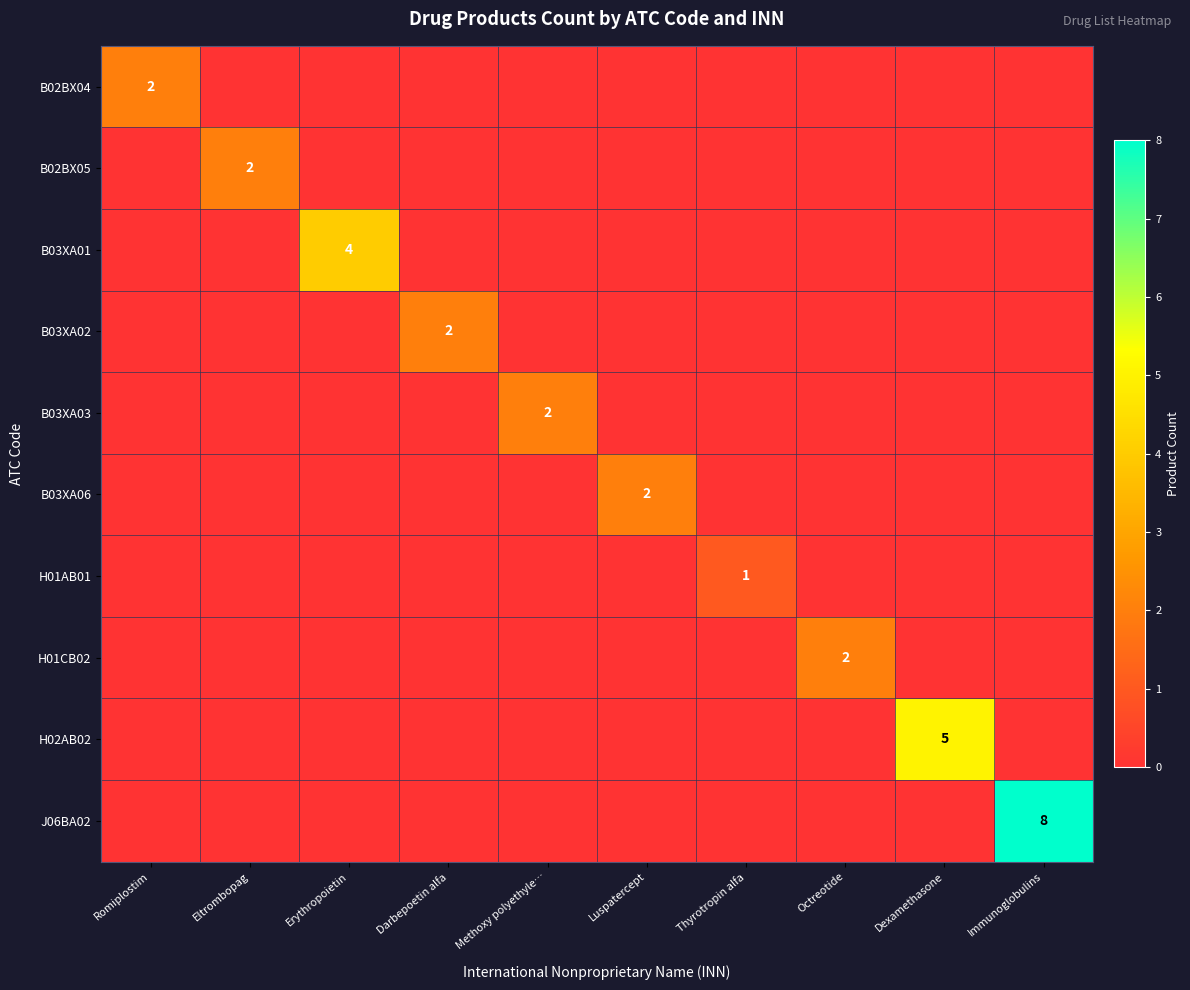

Which series has the largest total across all categories?

J06BA02